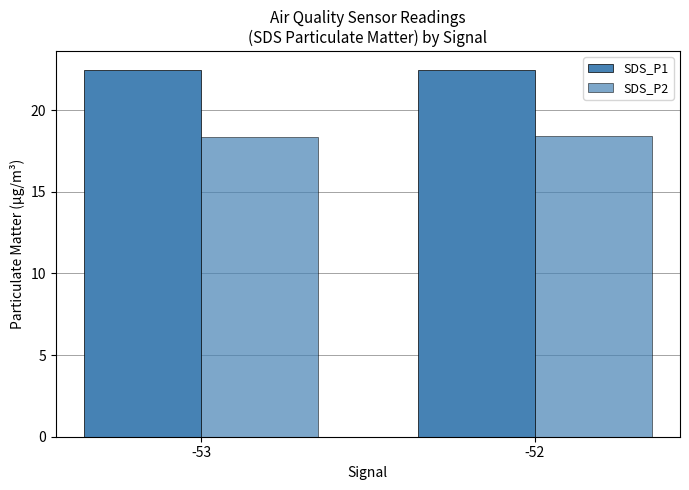

Between -53 and -52, which series saw the biggest shift?

SDS_P2